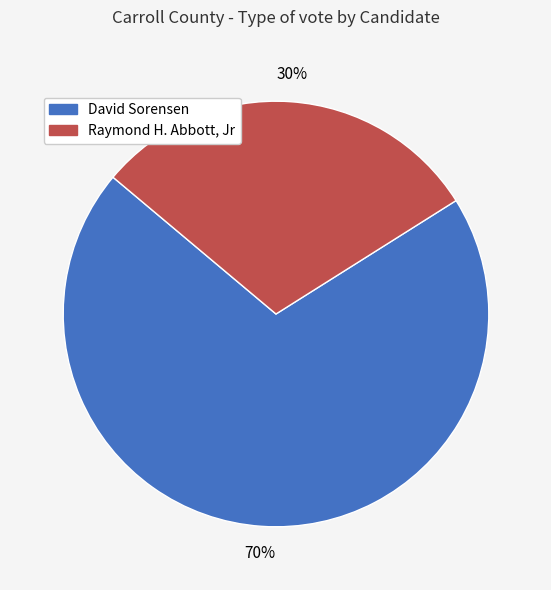

Is the sum of David Sorensen and Raymond H. Abbott, Jr greater than half?

Yes